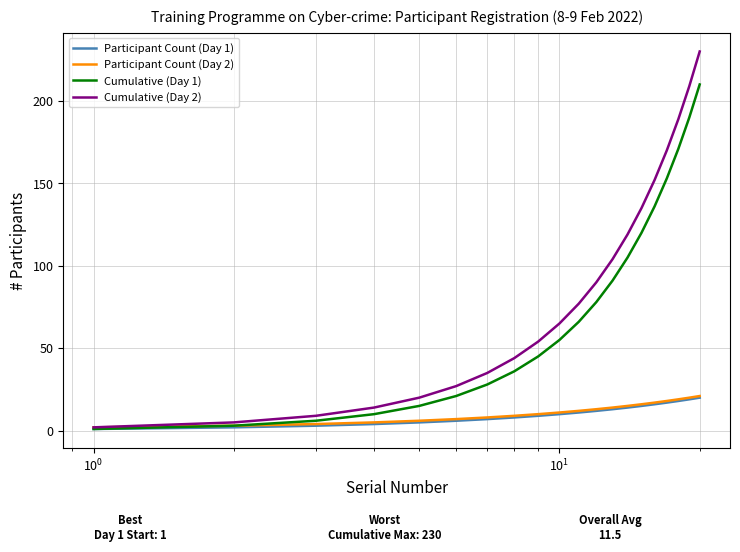

Which series has the largest total across all categories?

Cumulative (Day 2)